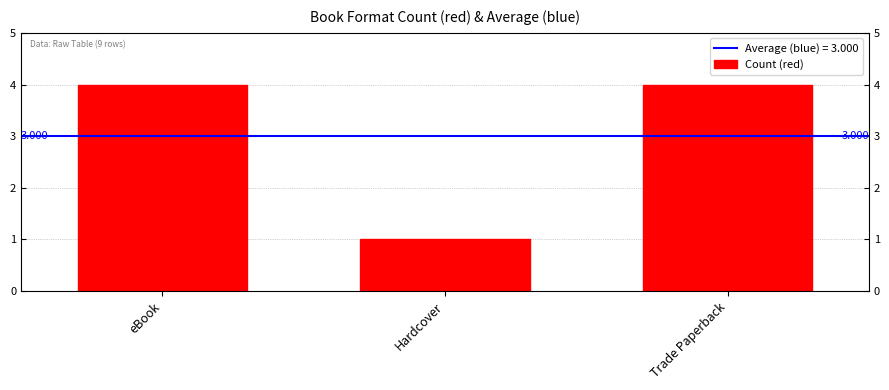

What is the change in value from Hardcover to Trade Paperback?

+3